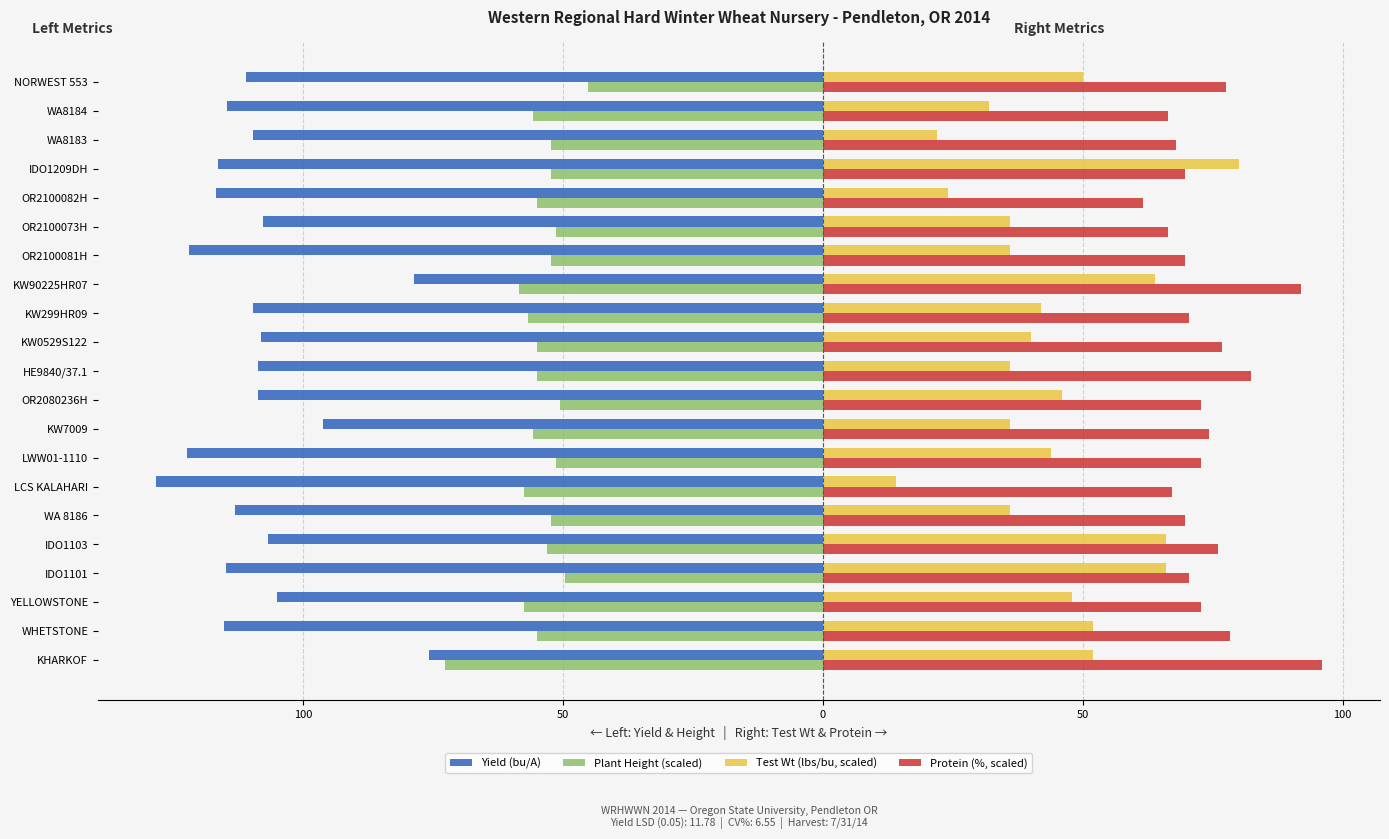

What are all the series names shown in the legend?

Yield (bu/A), Plant Height (scaled), Test Wt (lbs/bu, scaled), Protein (%, scaled)